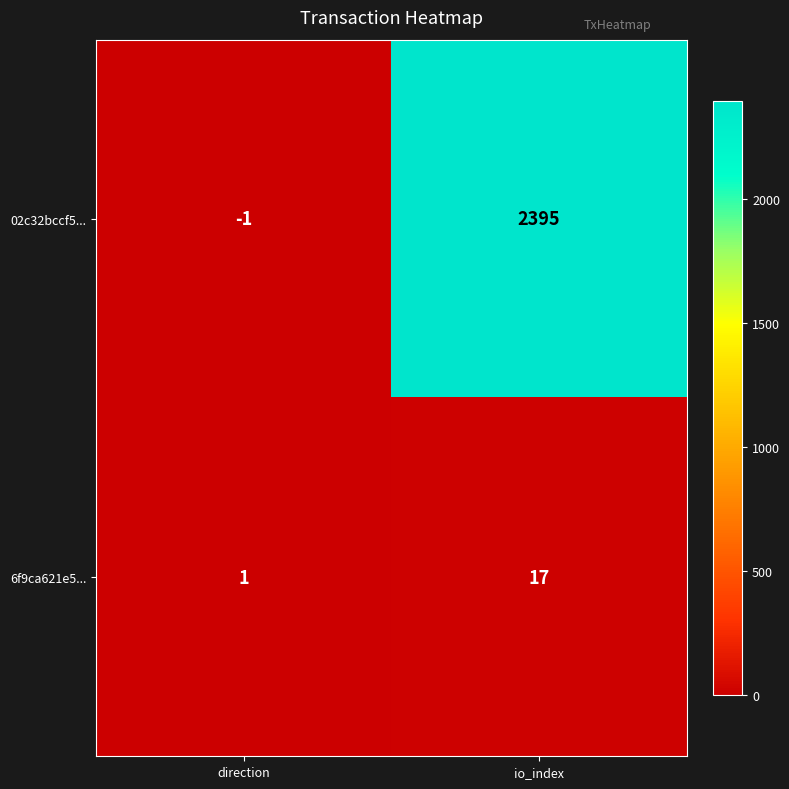

The value of 02c32bccf5... at direction is -1. True or false?

True